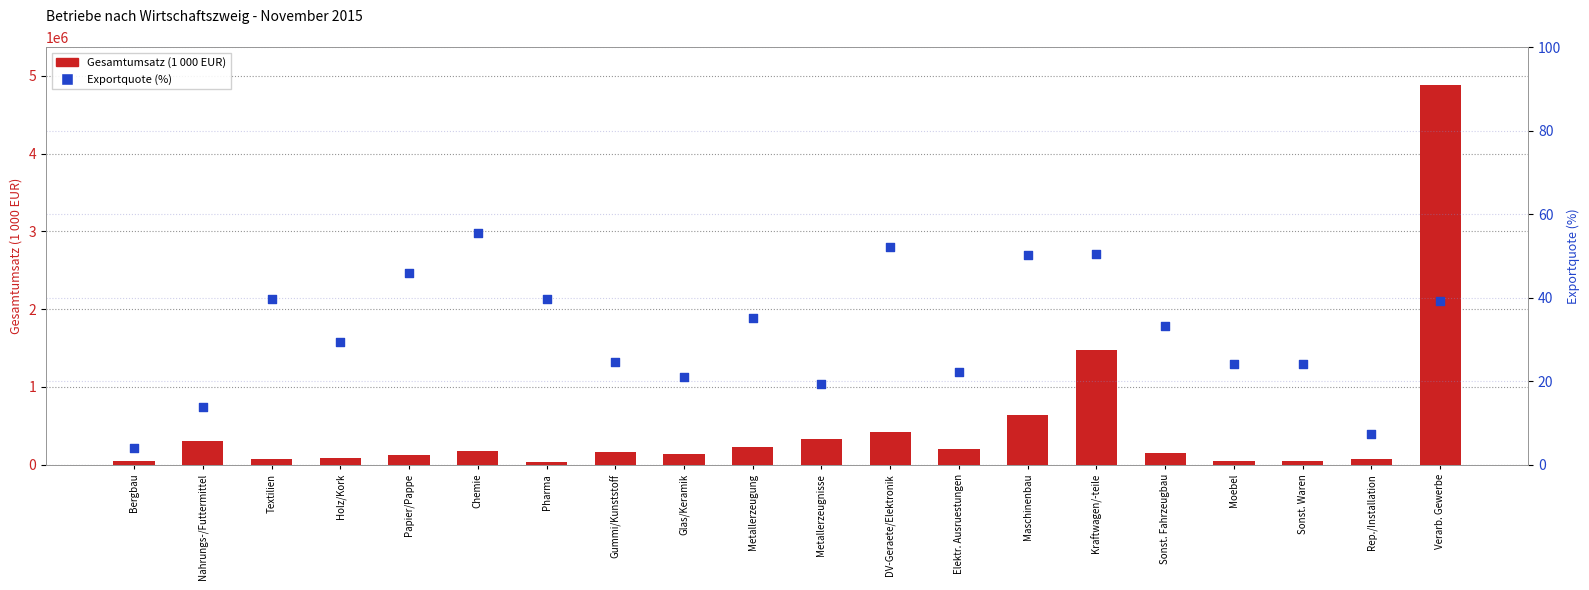

Which series contains the highest Y value?

Gesamtumsatz (1 000 EUR)